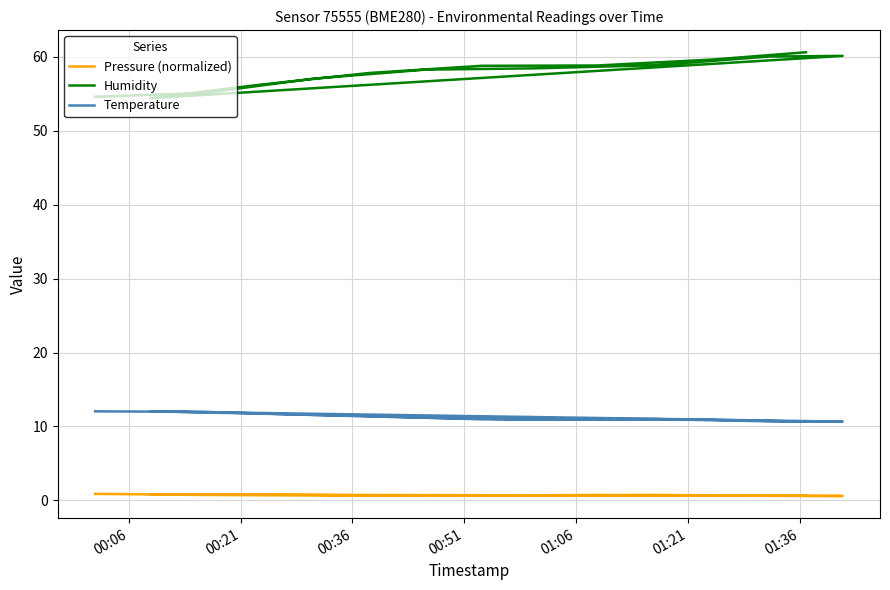

What is the smallest value displayed?

0.6